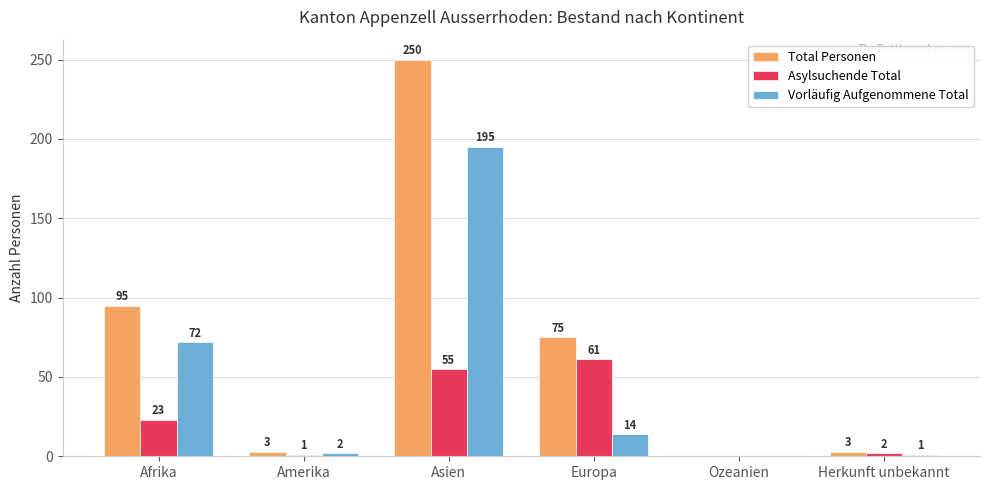

At which category is the sum across all series the highest?

Asien